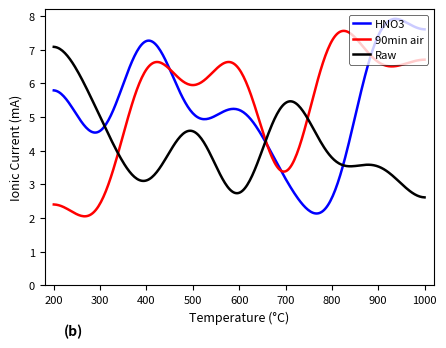

Rank the series by their maximum value, from highest to lowest.

HNO3, 90min air, Raw